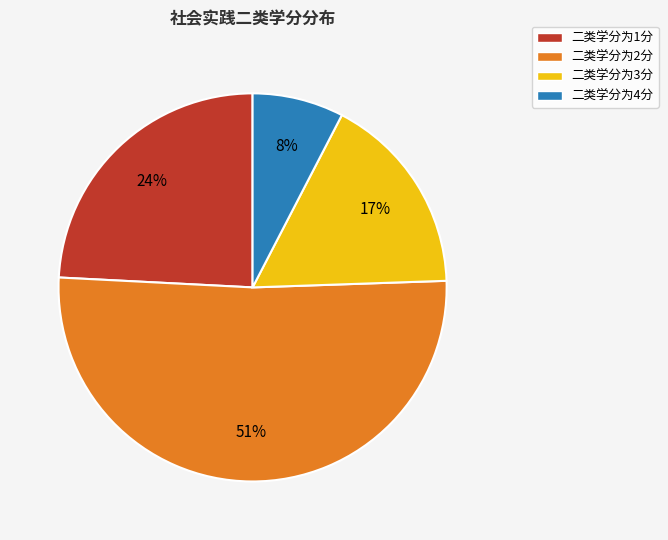

What percentage is the 二类学分为3分 slice, to the nearest percent?

17%